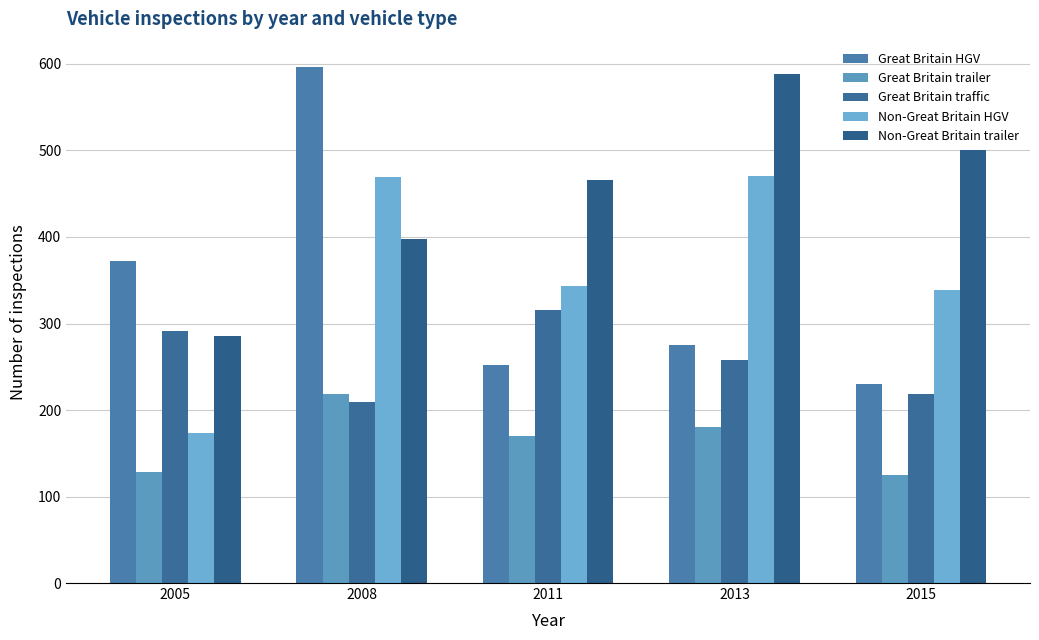

Reading left to right, extract all data points from this chart.

Great Britain HGV: 372	596	252	275	230
Great Britain trailer: 128	218	170	180	125
Great Britain traffic: 291	209	316	258	219
Non-Great Britain HGV: 173	469	343	470	339
Non-Great Britain trailer: 285	398	466	588	501